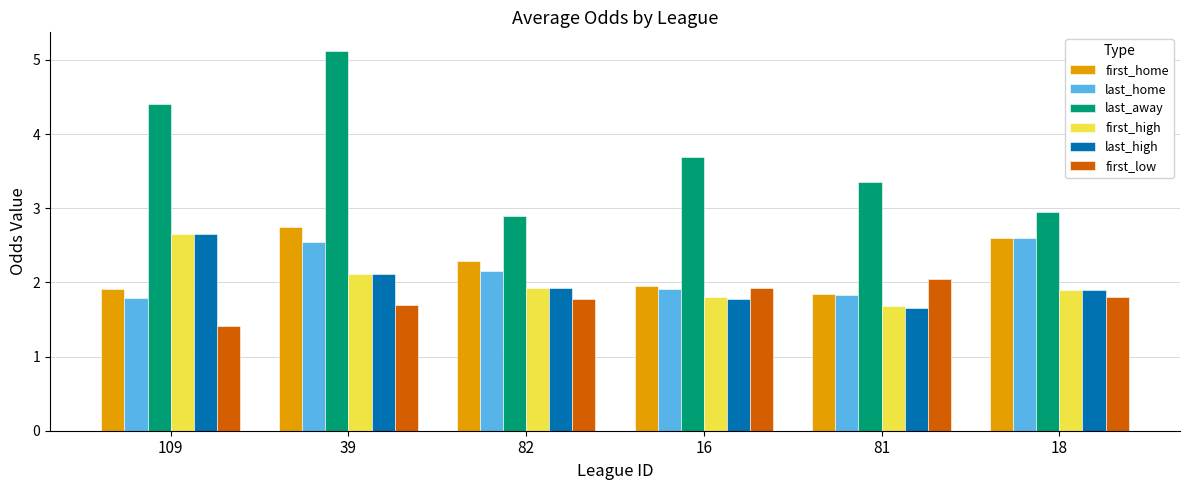

Does the chart contain any negative values?

No